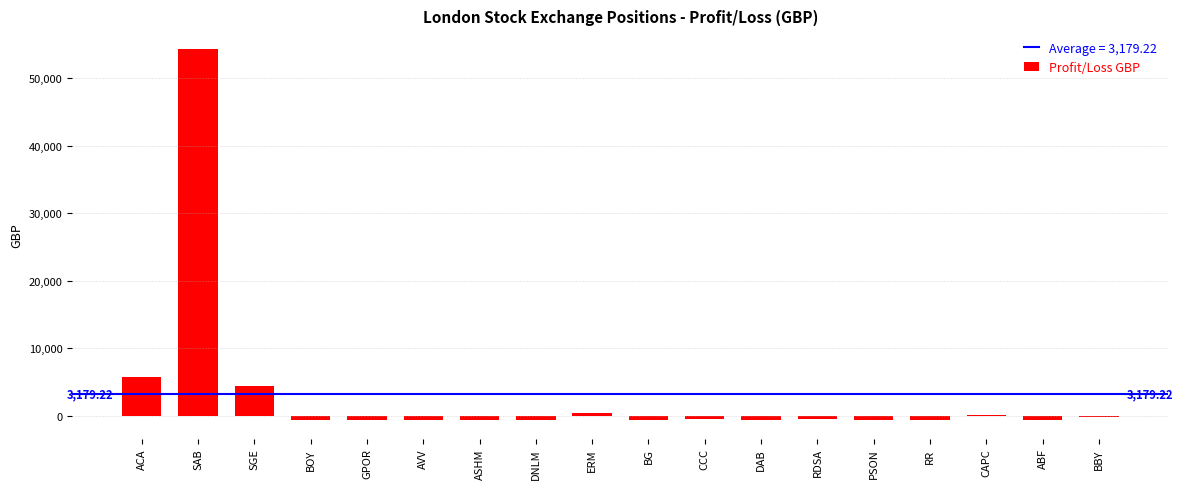

What is the sum of all values?

57225.9